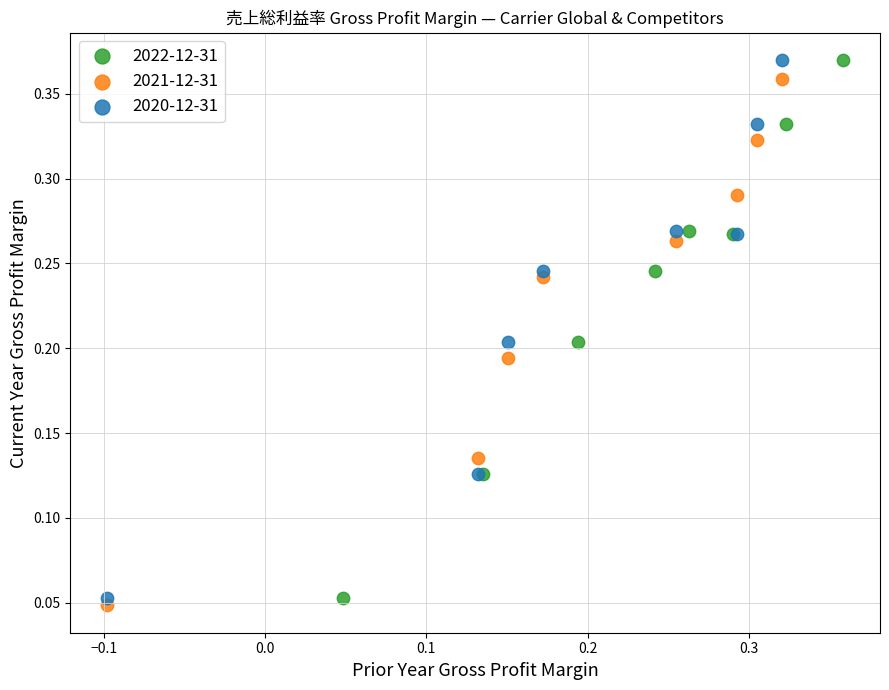

What are all the series names shown in the legend?

2022-12-31, 2021-12-31, 2020-12-31